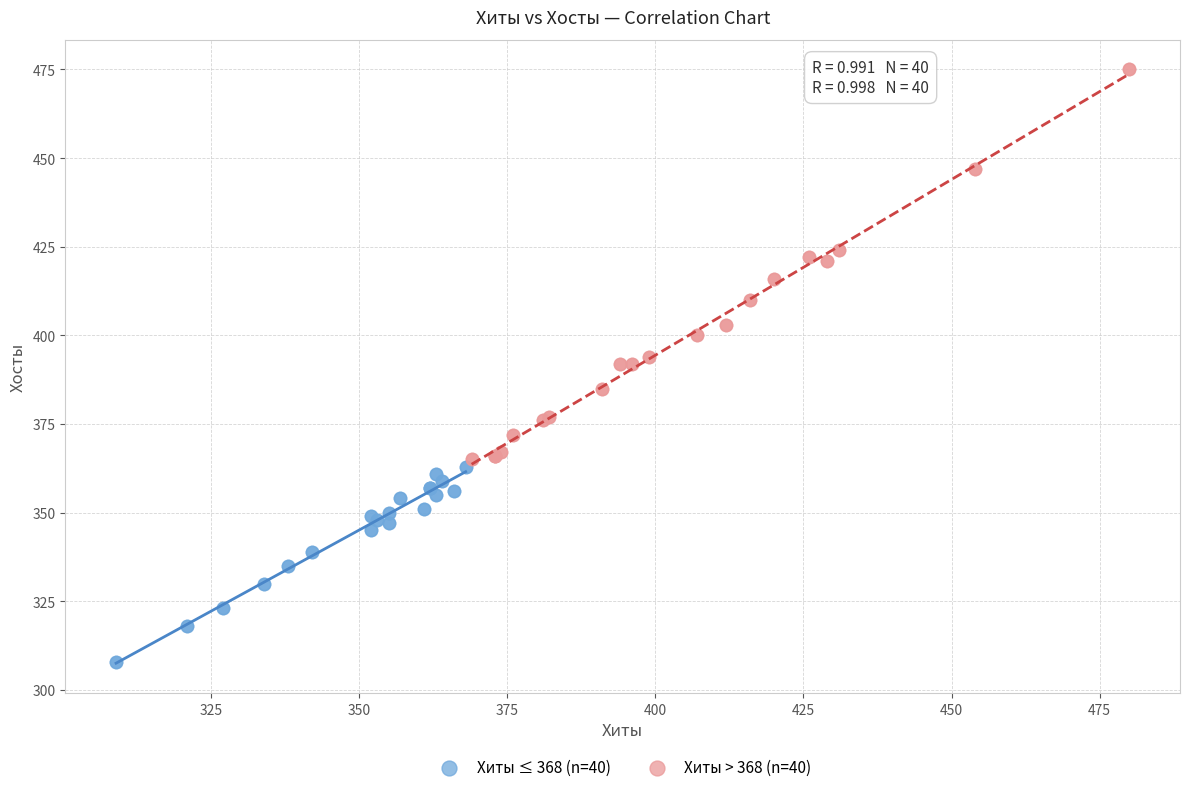

What are all the series names shown in the legend?

Хиты ≤ 368 (n=40), Хиты > 368 (n=40)